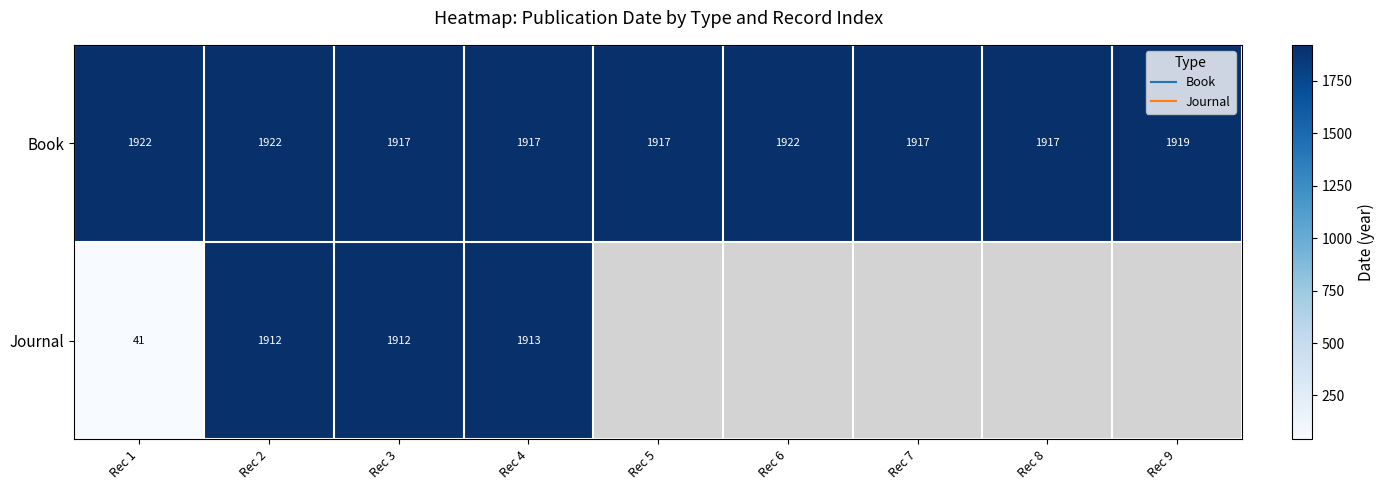

How many positive values does the Journal series have?

4